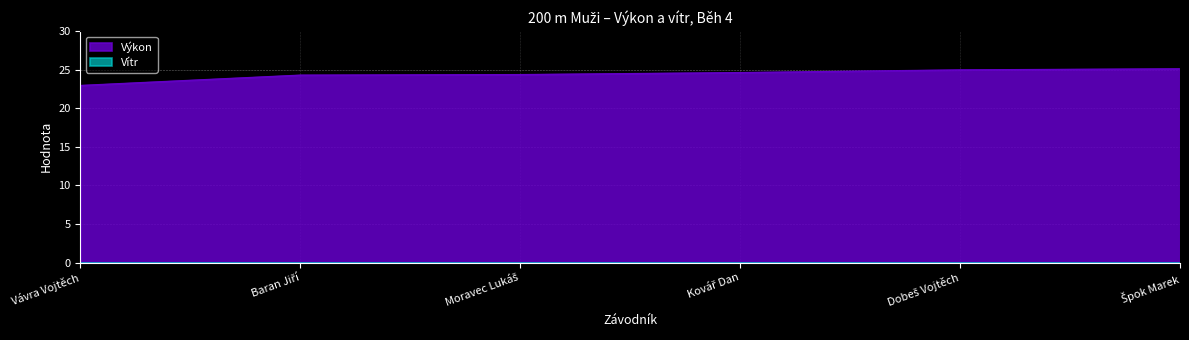

What position from the right is Kovář Dan?

3